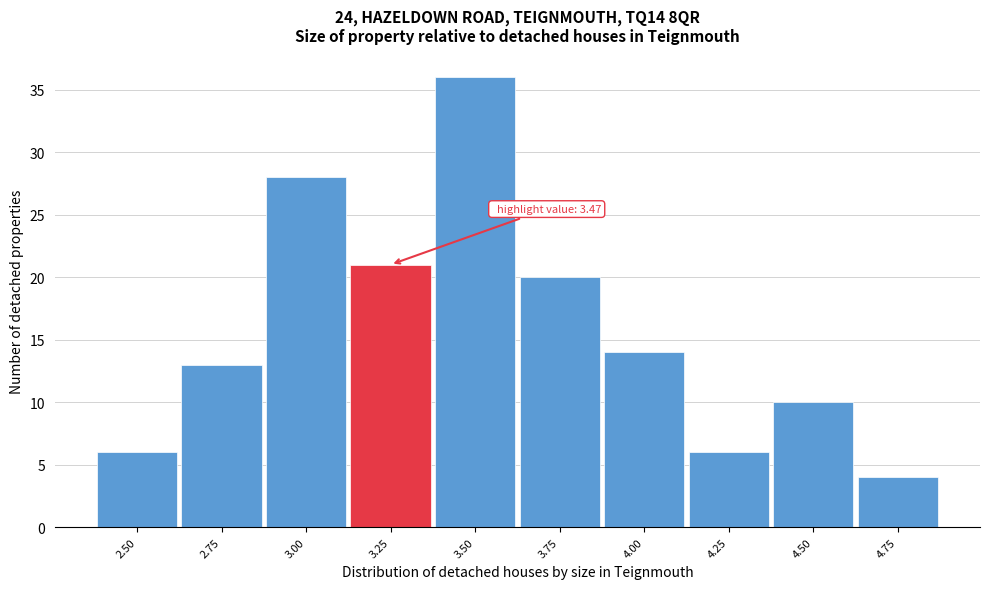

Reading left to right, transcribe all the data shown in this chart.

6	13	28	21	36	20	14	6	10	4